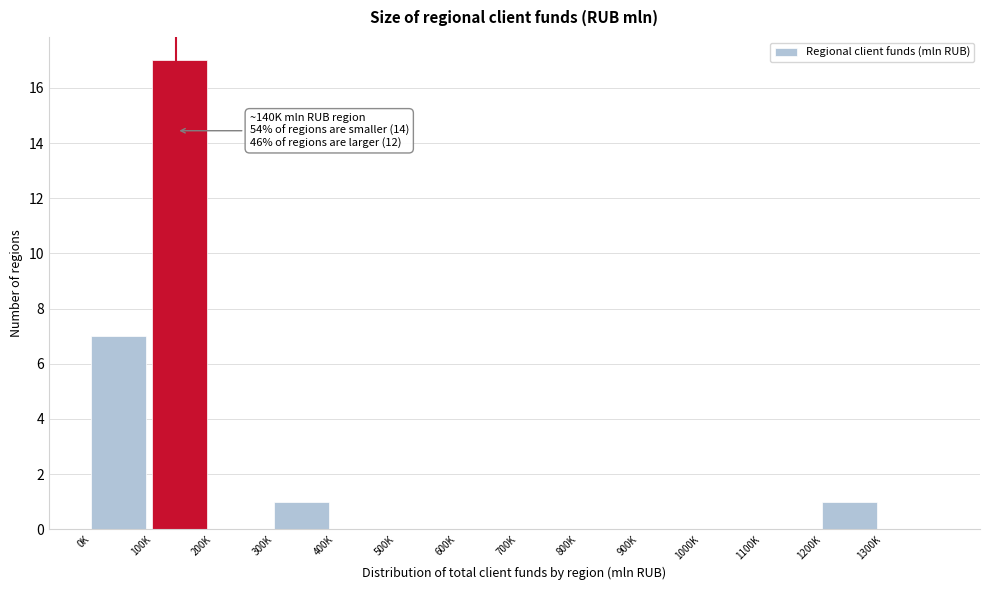

Reading left to right, extract all data points from this chart.

0K=7	100K=17	200K=0	300K=1	400K=0	500K=0	600K=0	700K=0	800K=0	900K=0	1000K=0	1100K=0	1200K=1	1300K=0